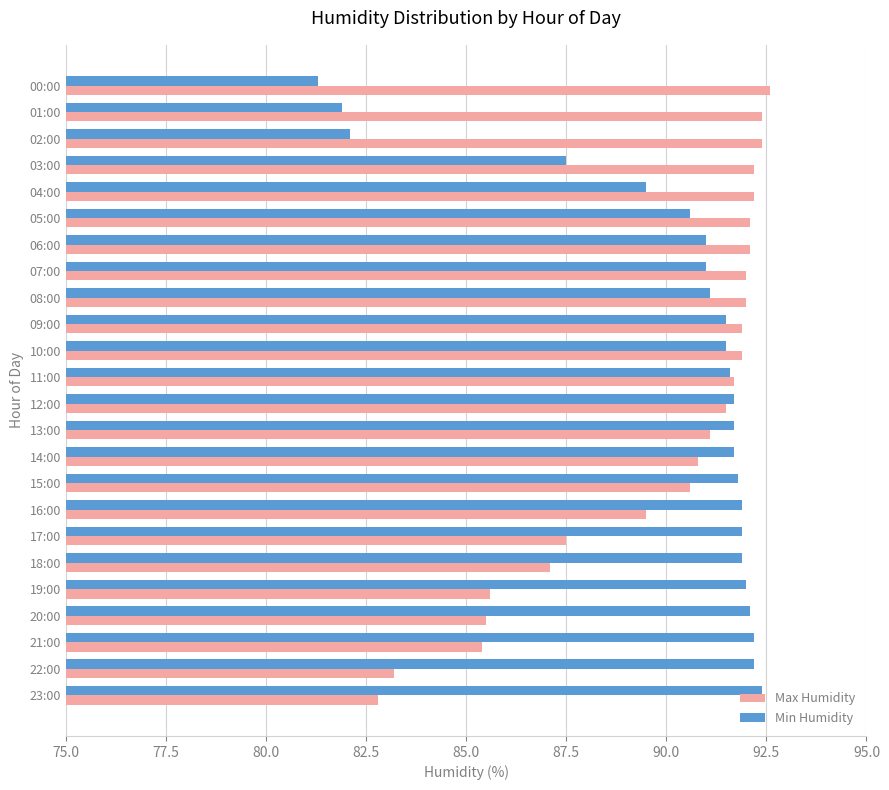

Between 12:00 and 16:00, which series saw the biggest shift?

Max Humidity